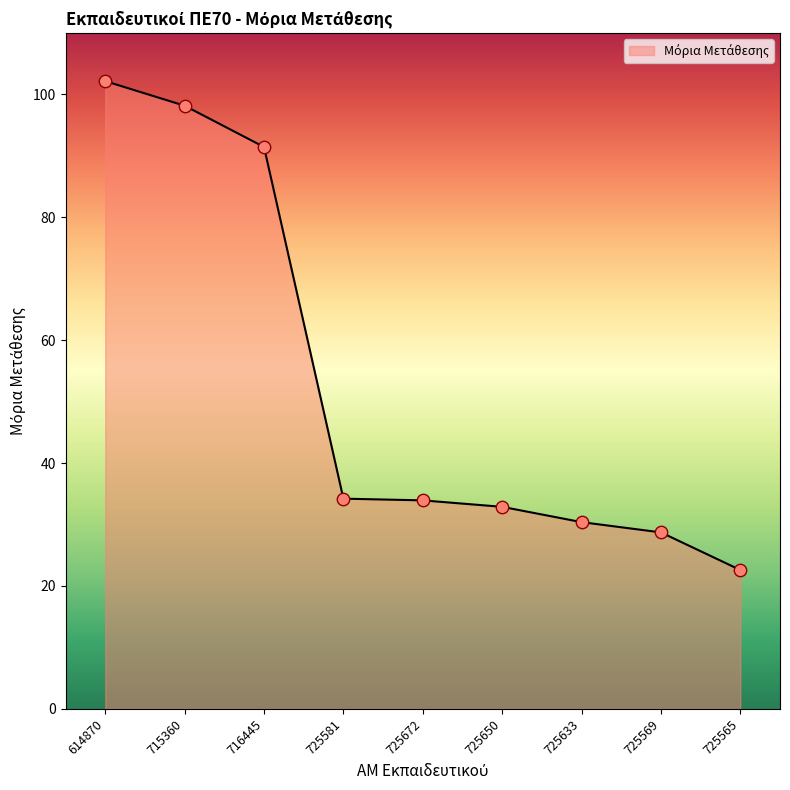

What is the change in value from 715360 to 725565?

-75.5